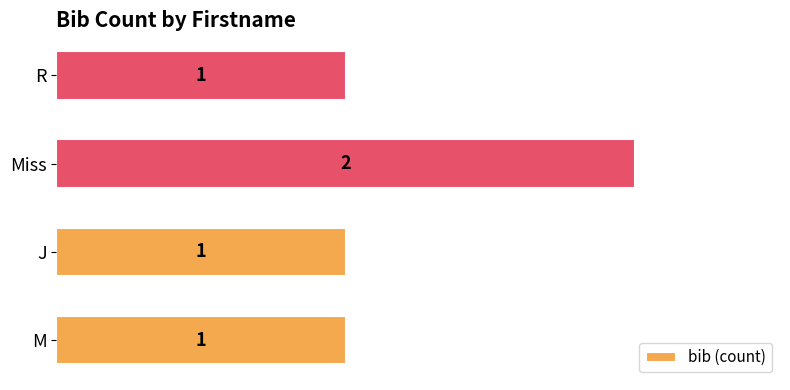

Reading bottom to top, transcribe all the data shown in this chart.

M=1	J=1	Miss=2	R=1